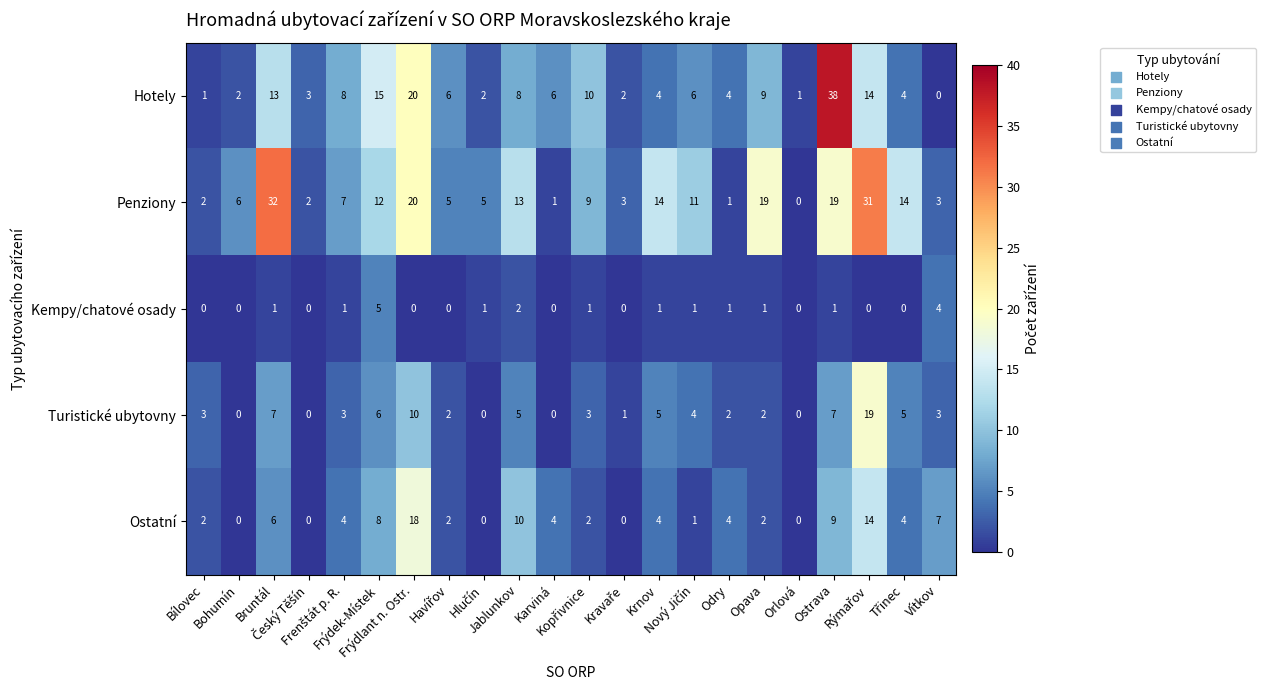

List the series in order of their peak value, lowest first.

Kempy/chatové osady, Ostatní, Turistické ubytovny, Penziony, Hotely